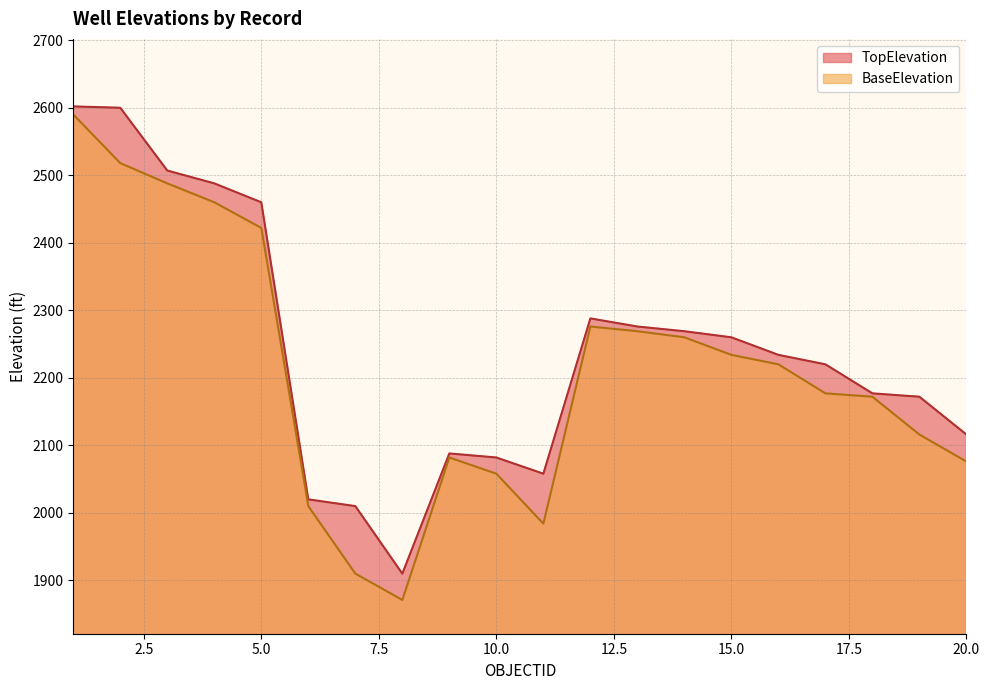

Does the chart have visible grid lines?

Yes